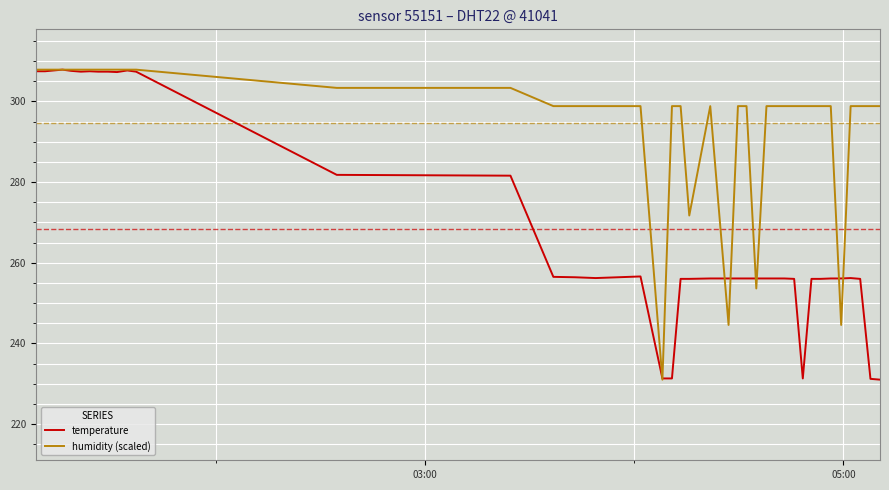

List the series in order of their overall mean, highest first.

humidity (scaled), temperature